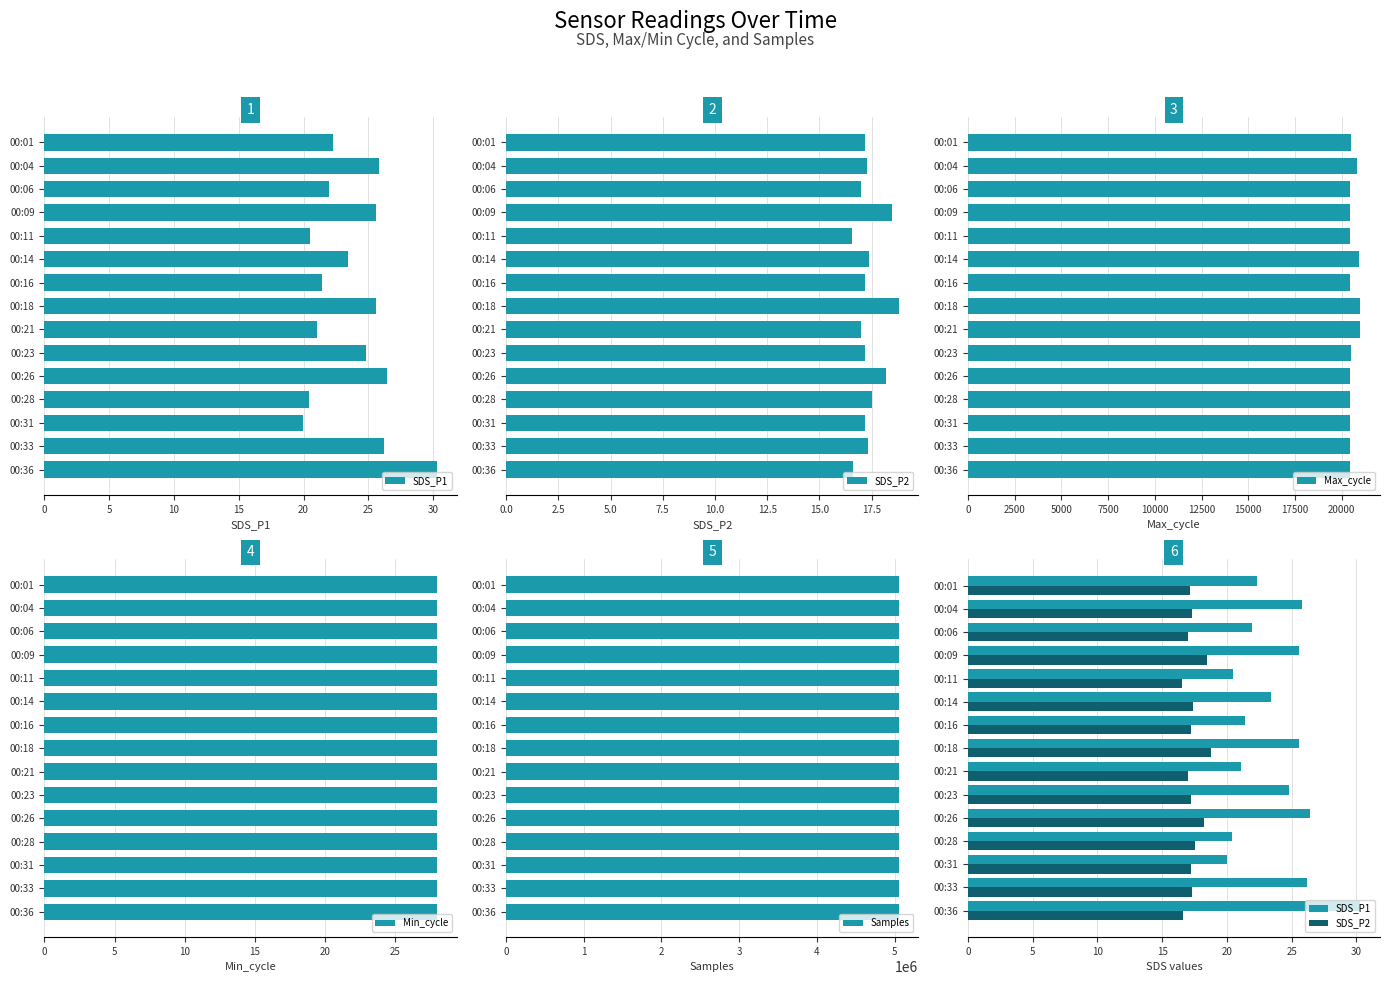

What is the minimum value for Max_cycle?

20441